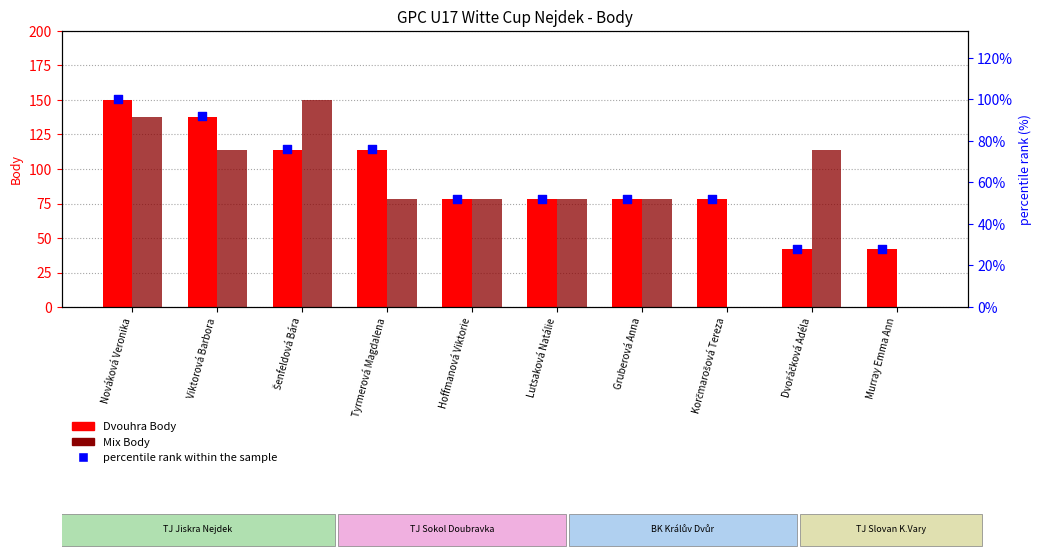

Which series reaches the minimum Y coordinate?

Mix Body